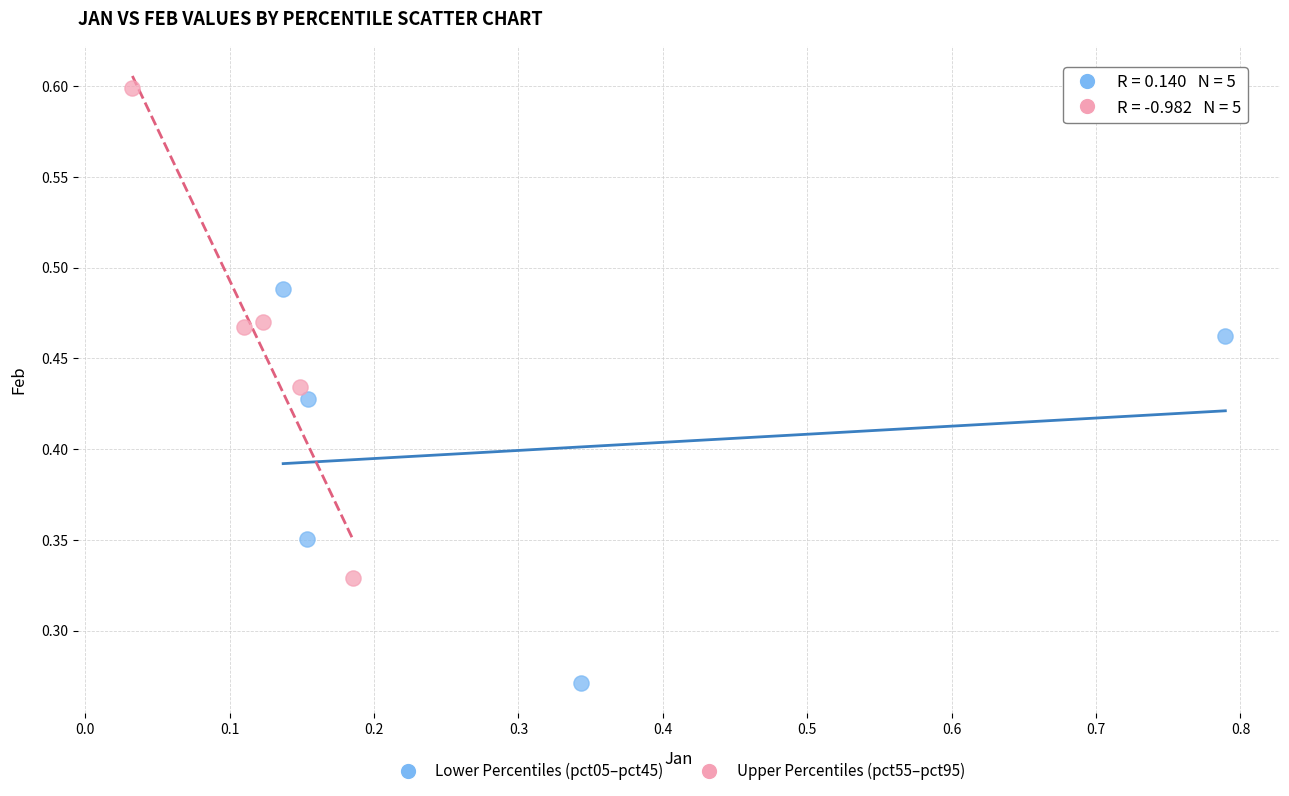

Which series has the largest Y range (max minus min)?

Upper Percentiles (pct55–pct95)